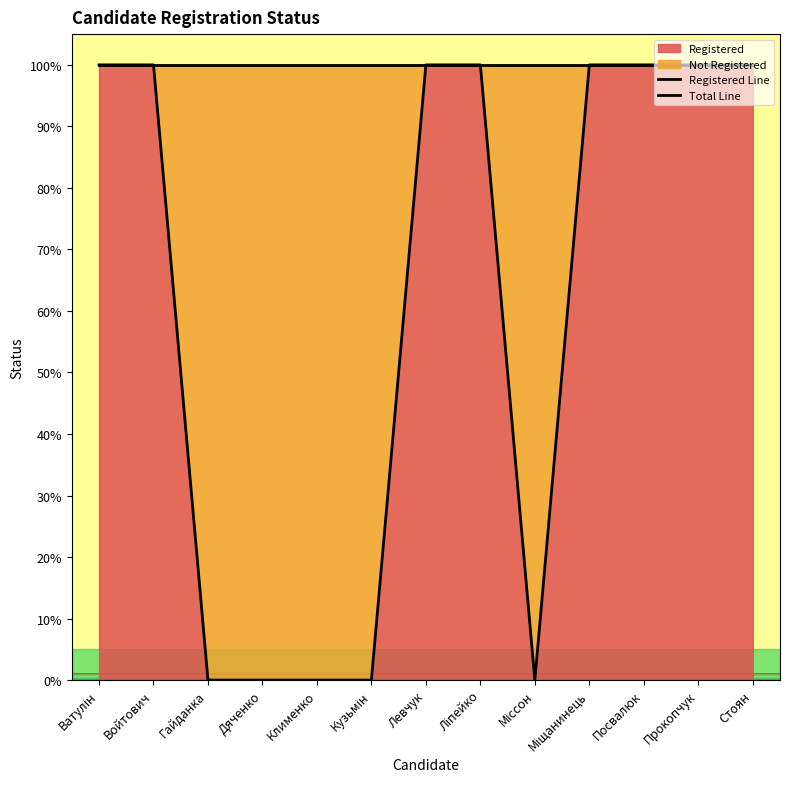

Reading left to right, what are all the values shown in this chart?

100	100	0	0	0	0	100	100	0	100	100	100	100